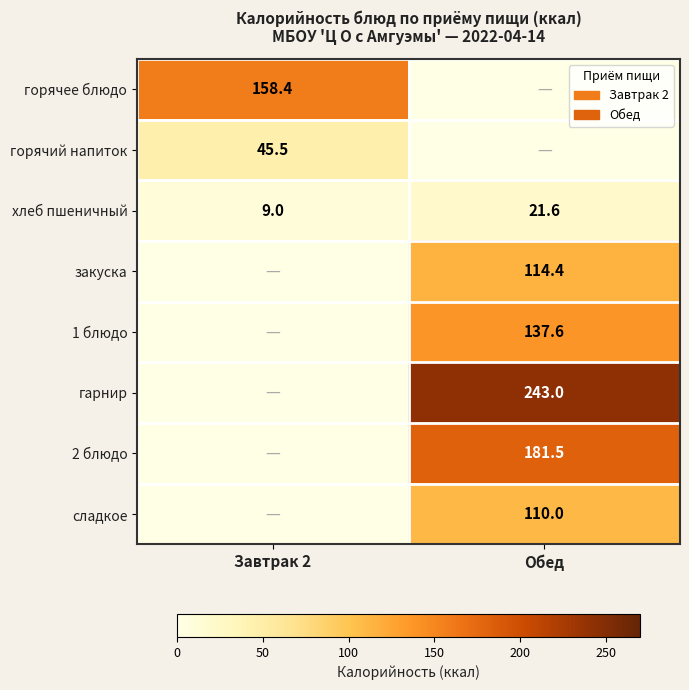

True or false: хлеб пшеничный has a value of 9.0 at Завтрак 2.

True